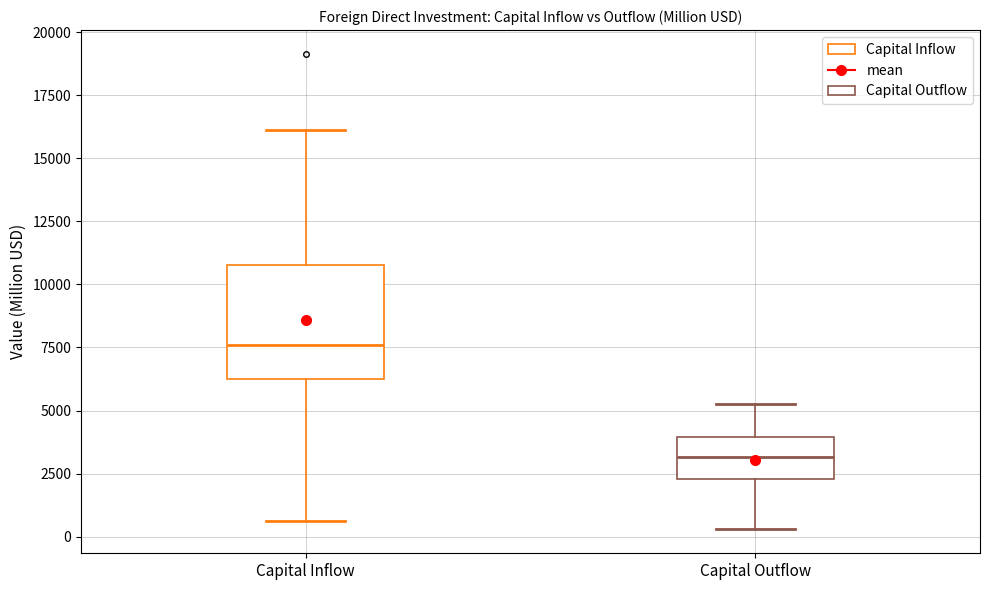

Where does the lower whisker of the box for Capital Inflow end on the y-axis? The values are not printed on the chart, so give them approximately, as read against the axis.

500